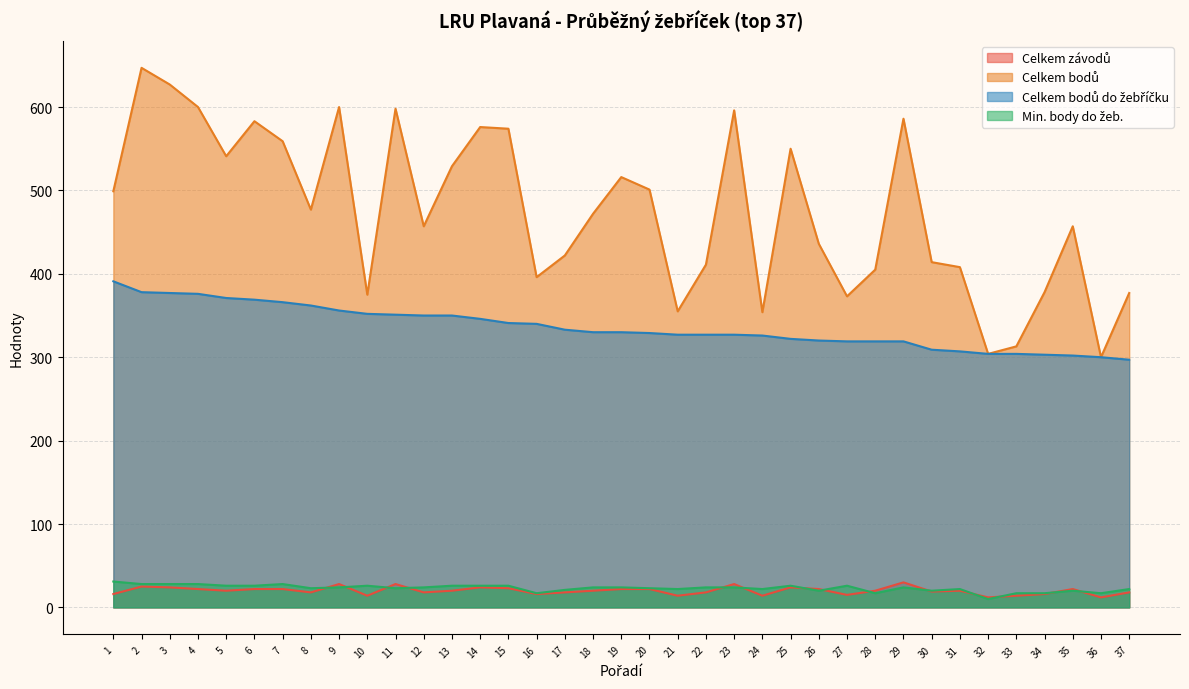

List the series in order of their peak value, highest first.

Celkem bodů, Celkem bodů do žebříčku, Min. body do žeb., Celkem závodů